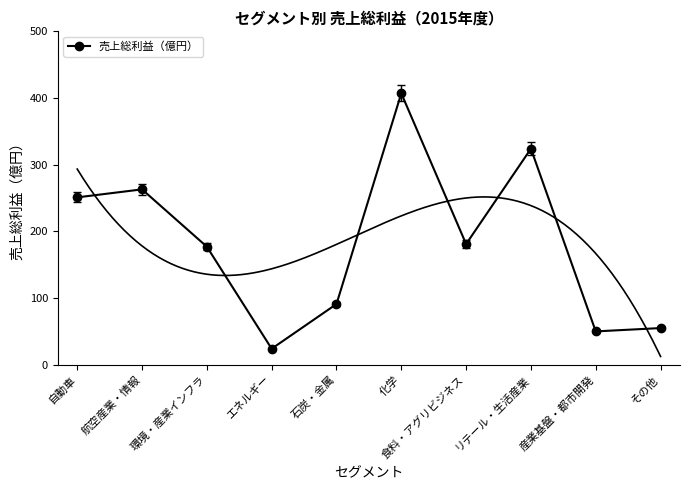

Is it true that the value at 環境・産業インフラ is 279?

False